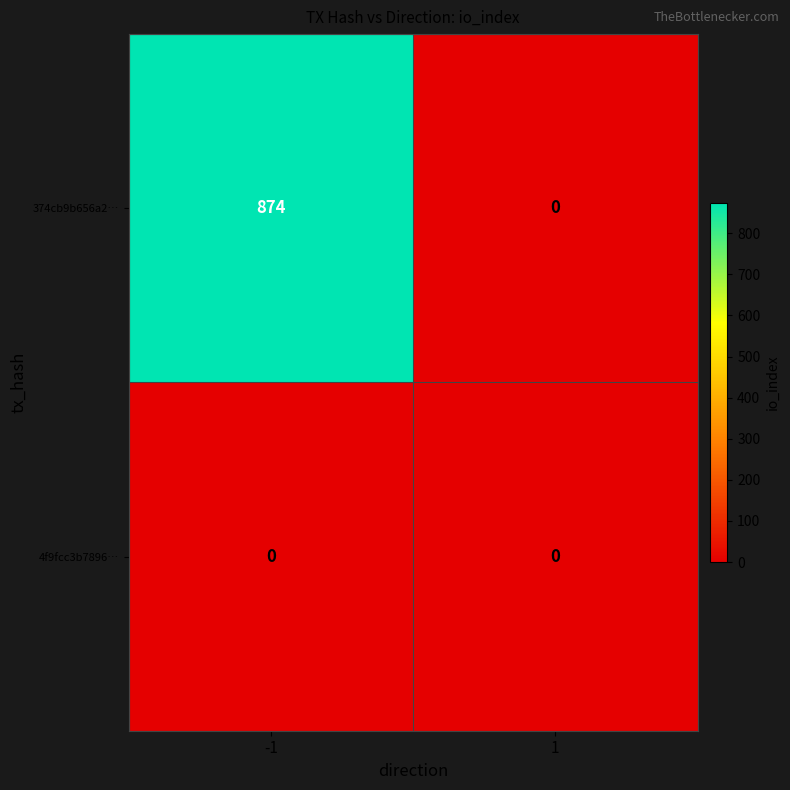

At -1, list the series in order from largest to smallest.

374cb9b656a2…, 4f9fcc3b7896…